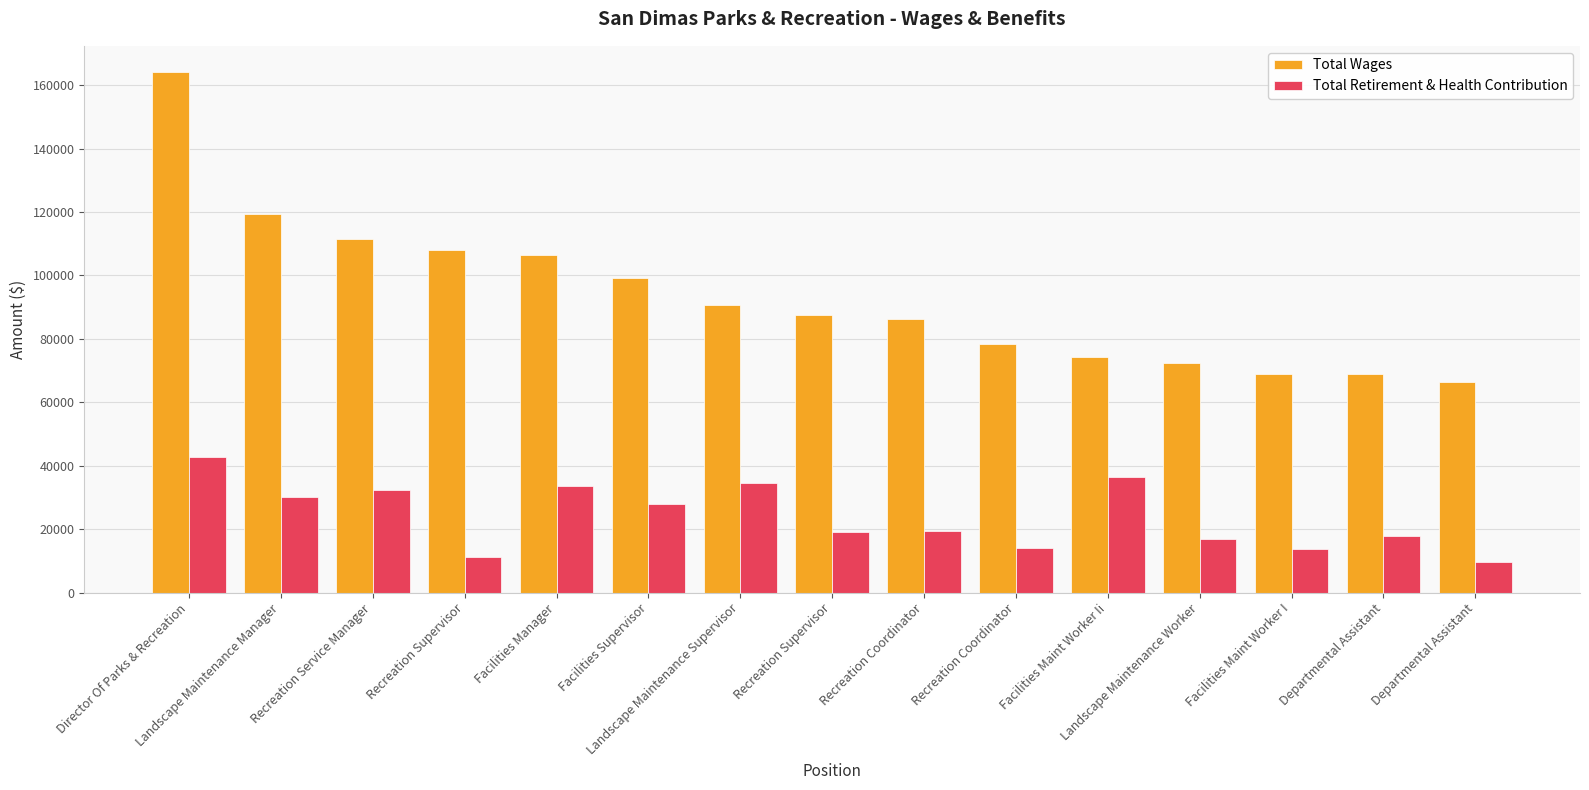

What are all the series names shown in the legend?

Total Wages, Total Retirement & Health Contribution